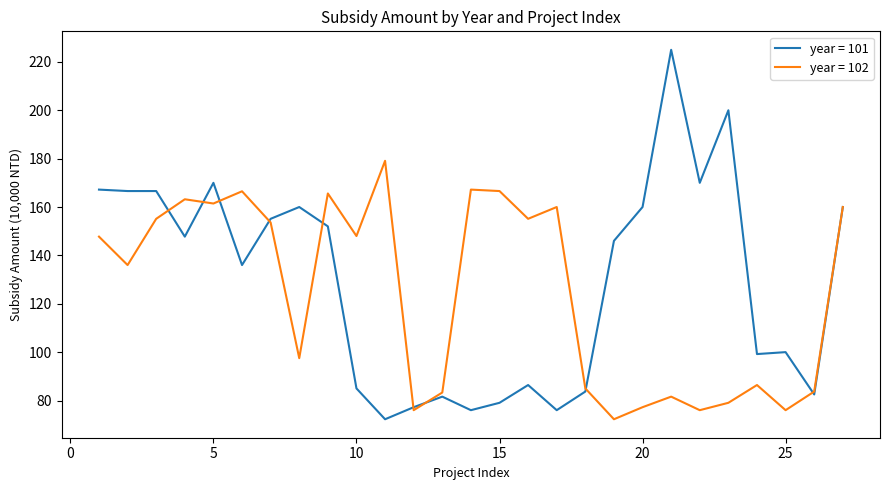

Which series has the largest range (max minus min)?

year = 101